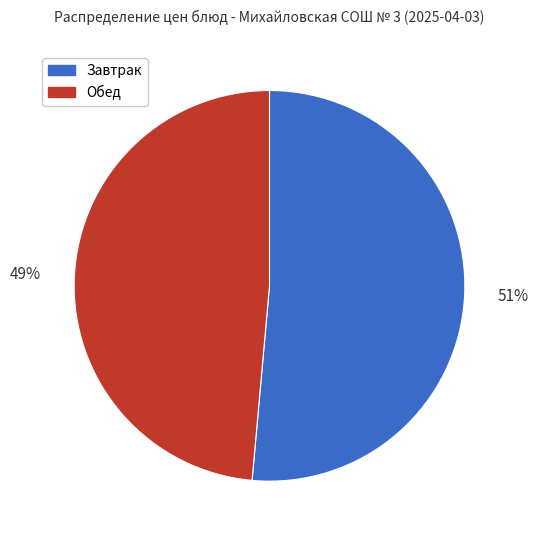

To the nearest percent, what percentage of the pie is Завтрак?

51%